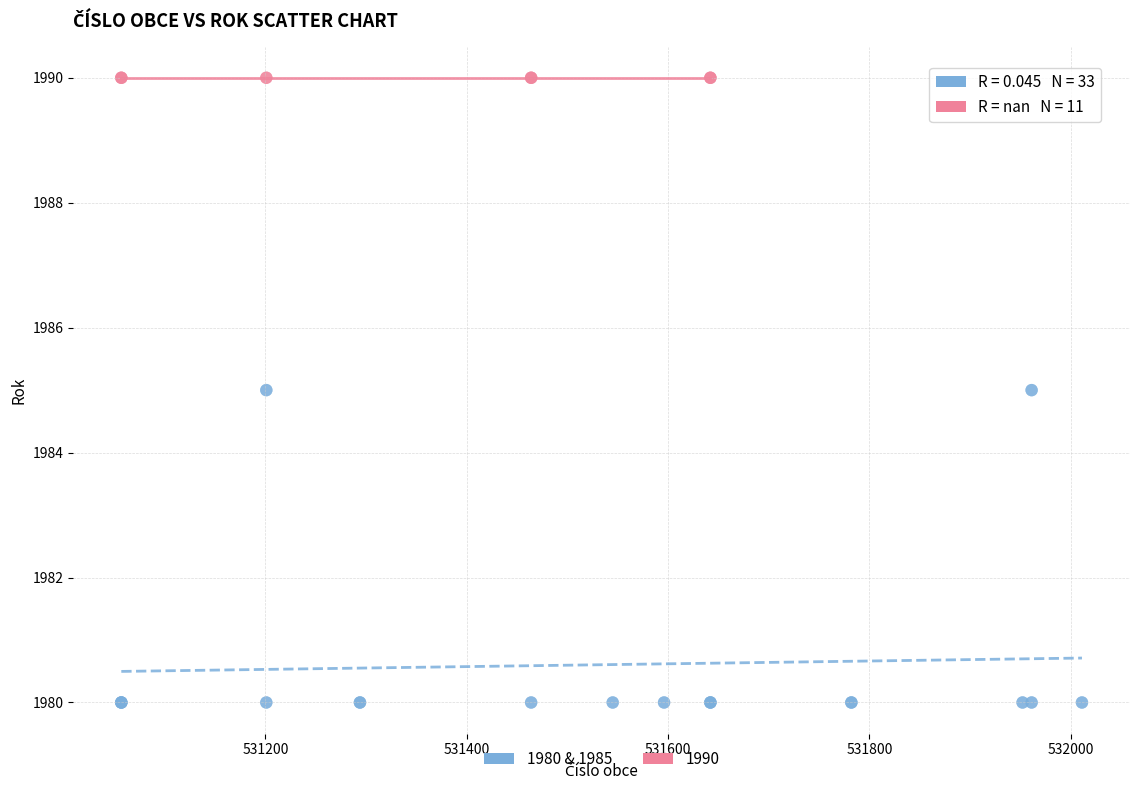

Which series reaches the minimum Y coordinate?

1980 & 1985